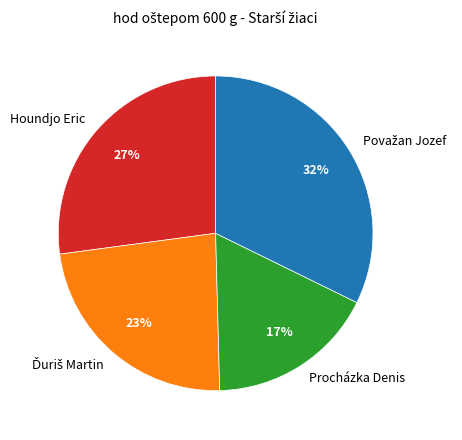

Count the number of slices in the pie.

4